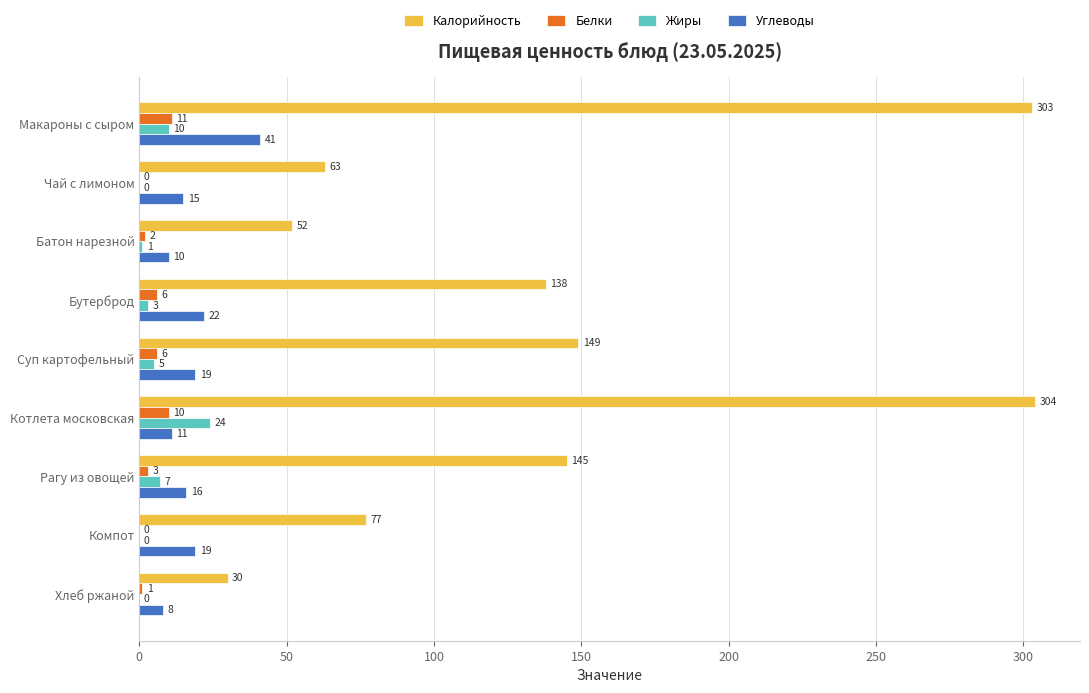

What is the highest value of the Углеводы series?

41